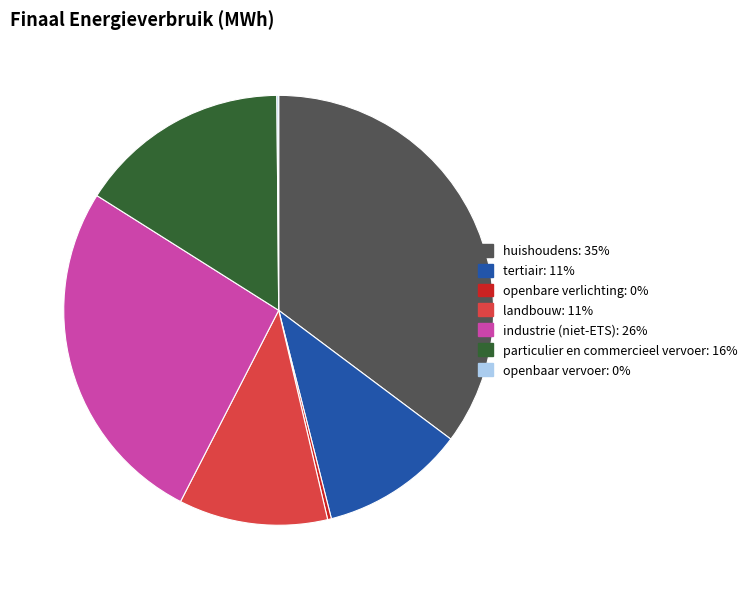

The openbare verlichting slice represents 0% of the pie. True or false?

True